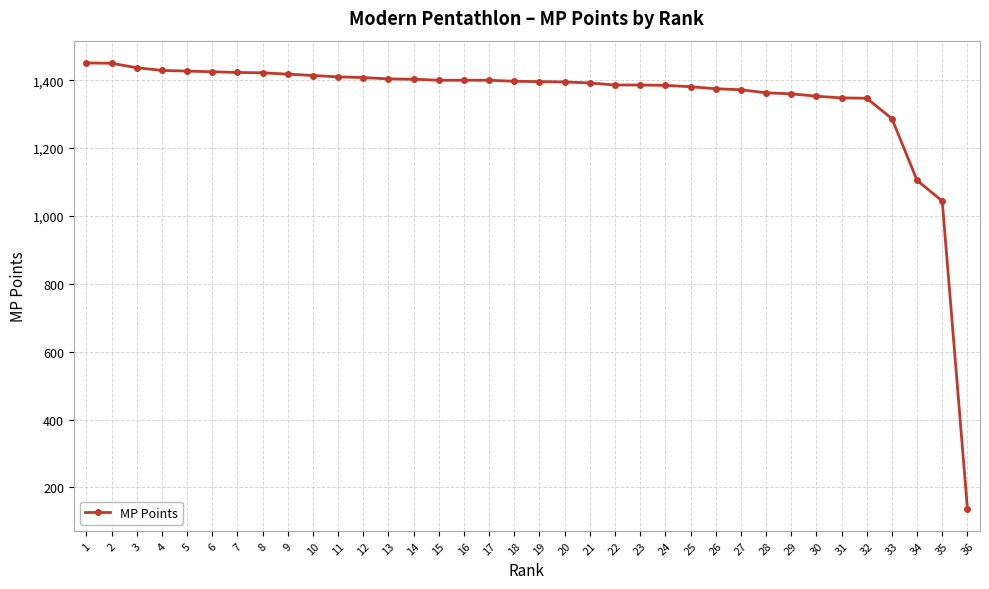

Is it true that the value at 29 is 481?

False